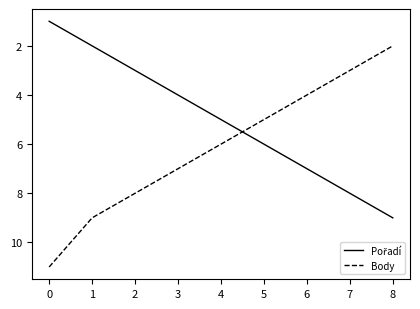

Which series changed the most between 0 and 7?

Body